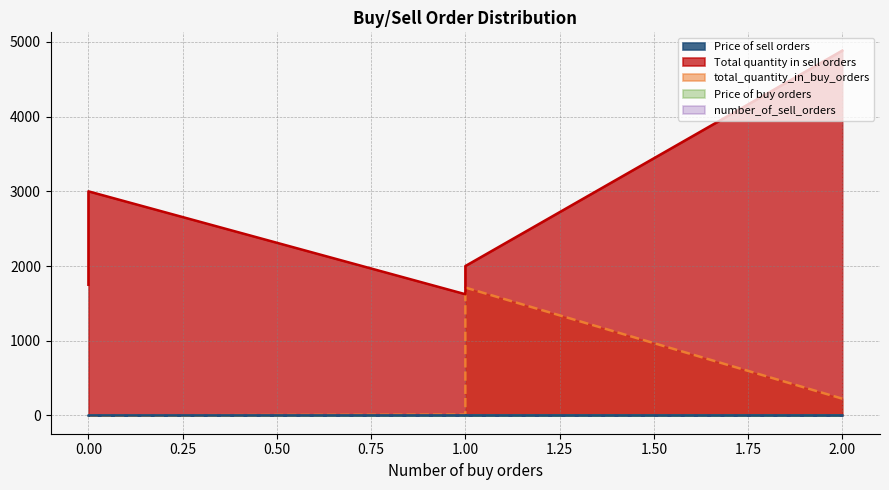

How many lines are shown in the chart?

5